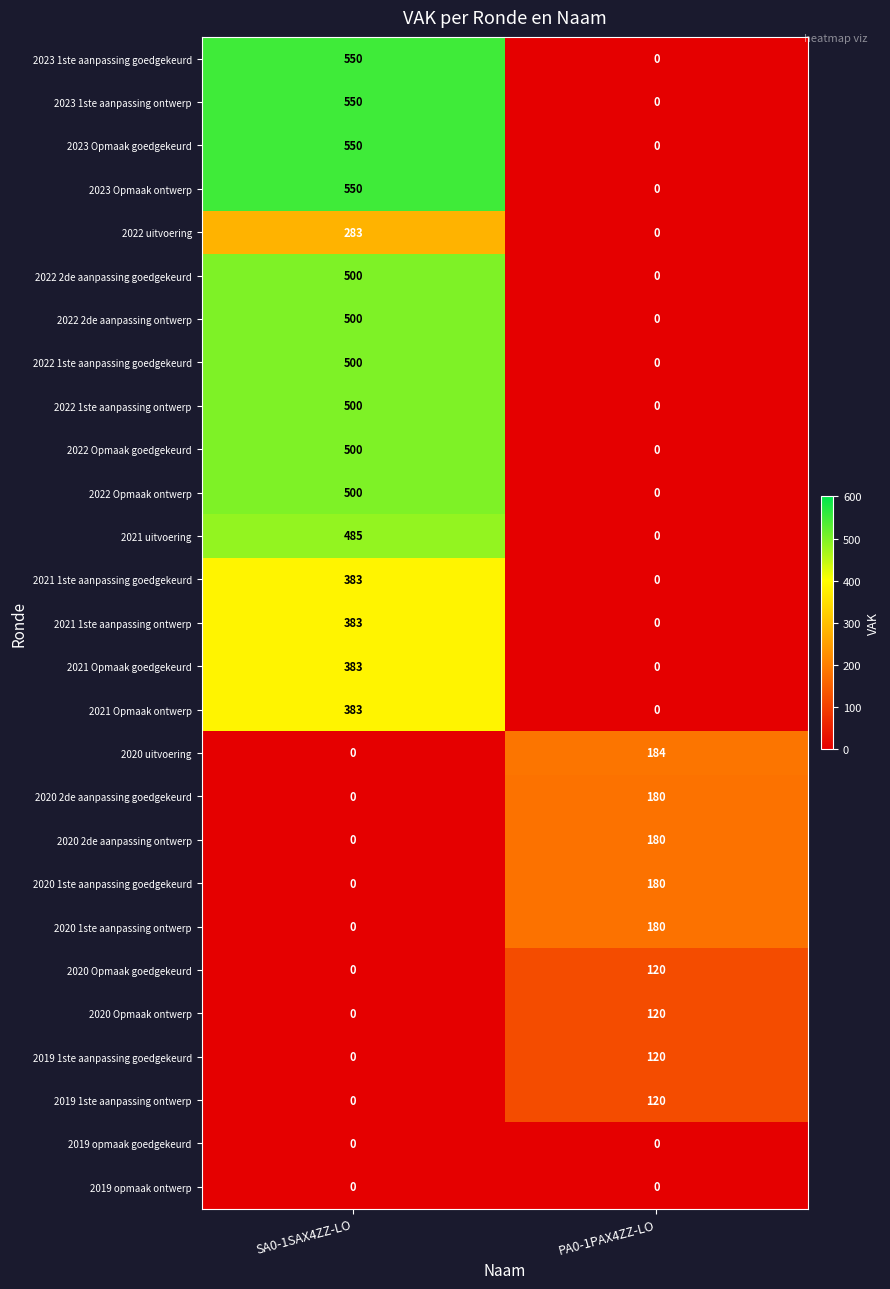

What is the spread (max minus min) of values at PA0-1PAX4ZZ-LO?

184